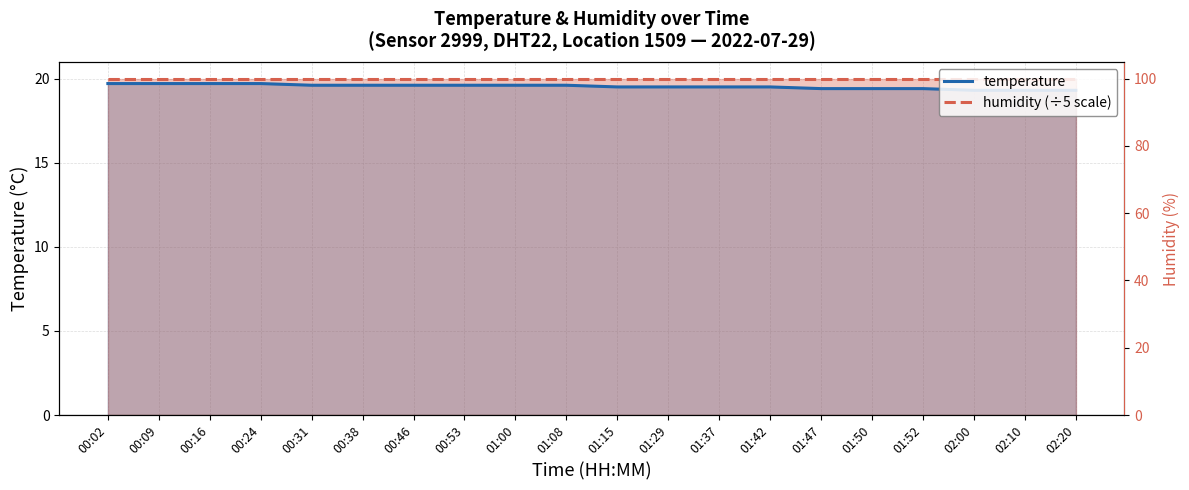

Is the value of temperature at 00:24 greater than the value of humidity (÷5 scale) at 01:08?

No